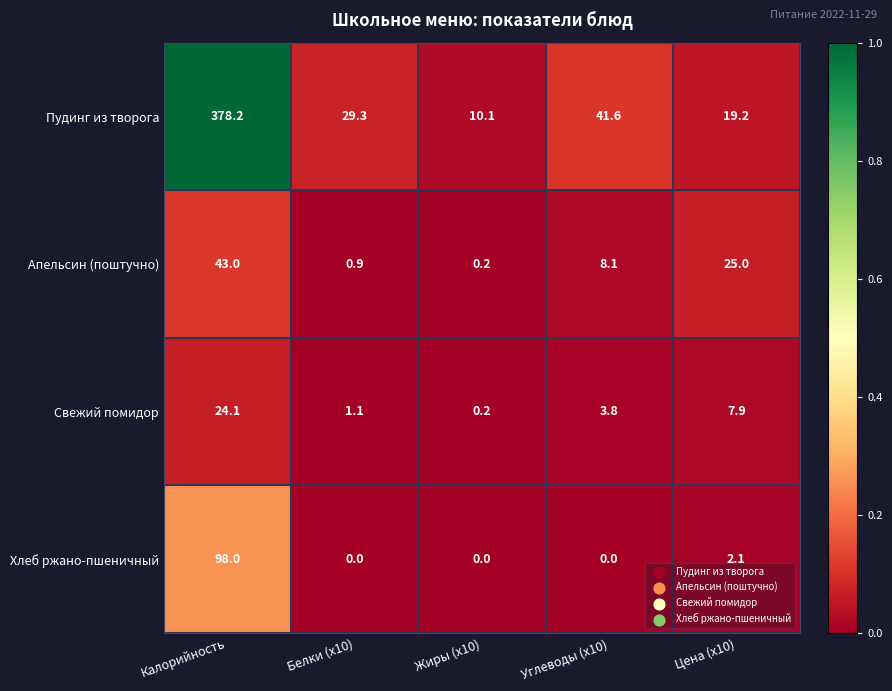

True or false: Апельсин (поштучно) has a value of 13.5 at Углеводы (x10).

False